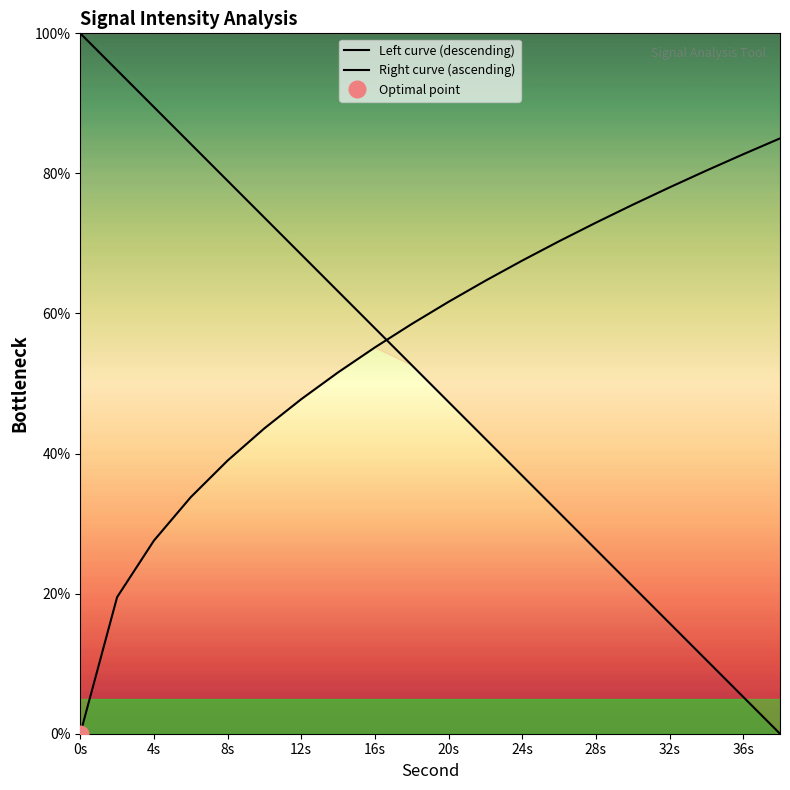

What is the label of the 3rd point from the left?

4s